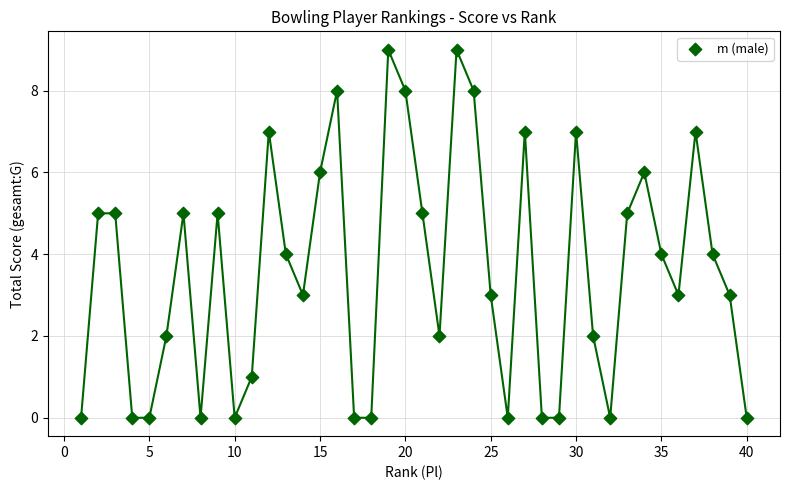

What is the range of Y values (max minus min)?

9